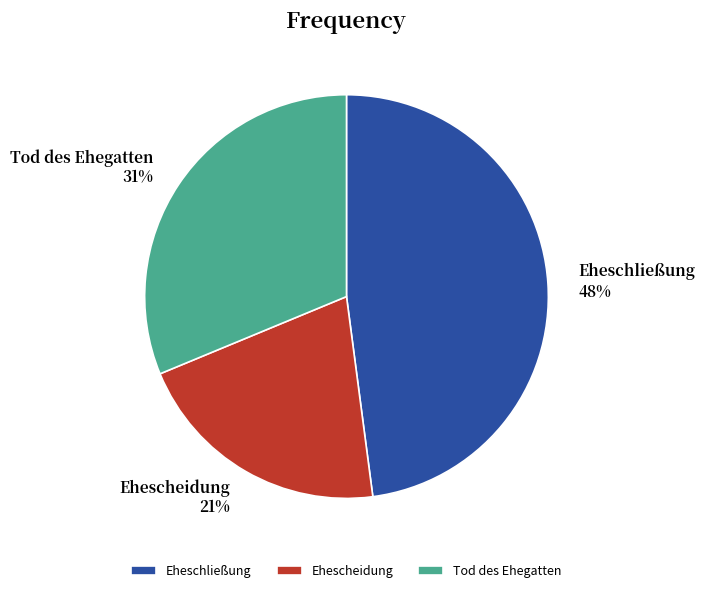

Is it true that Ehescheidung is 28% of the pie?

False